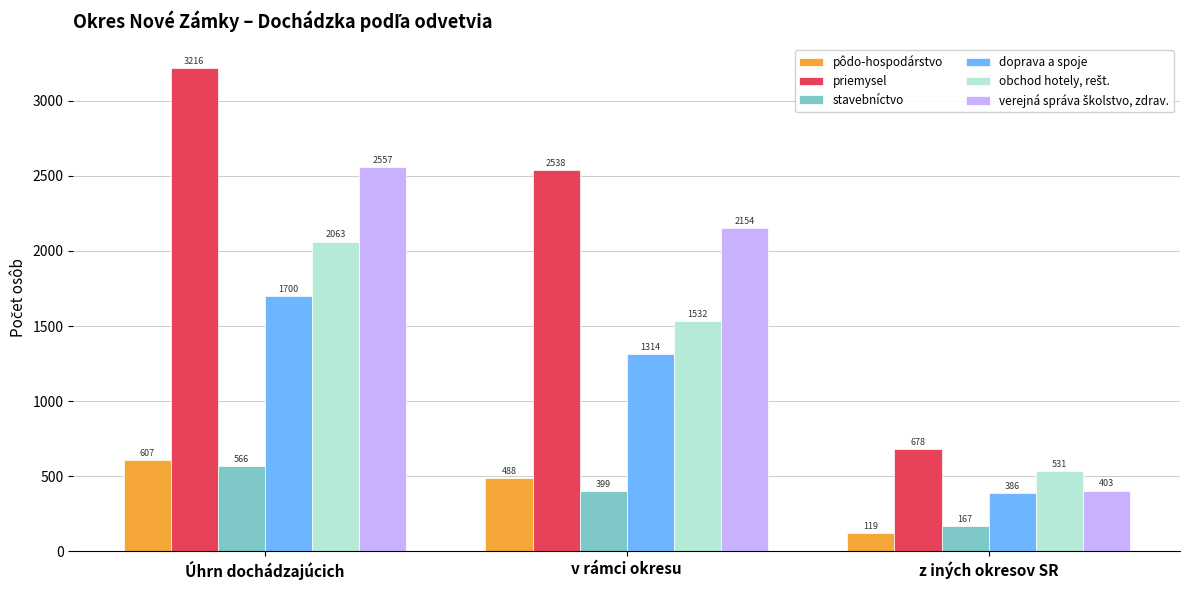

Is it true that priemysel equals 2538 at v rámci okresu?

True